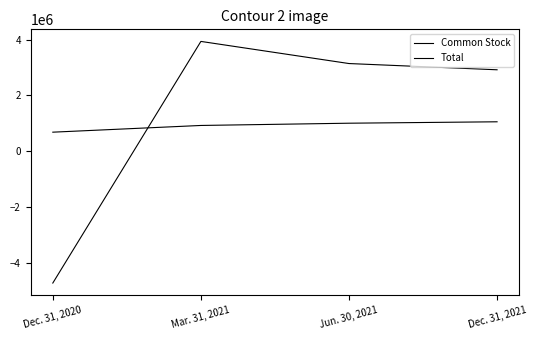

Reading left to right, transcribe all the data shown in this chart.

Common Stock: Dec. 31, 2020=683949	Mar. 31, 2021=924347	Jun. 30, 2021=1004910	Dec. 31, 2021=1055566
Total: Dec. 31, 2020=-4716045	Mar. 31, 2021=3932497	Jun. 30, 2021=3140435	Dec. 31, 2021=2916997